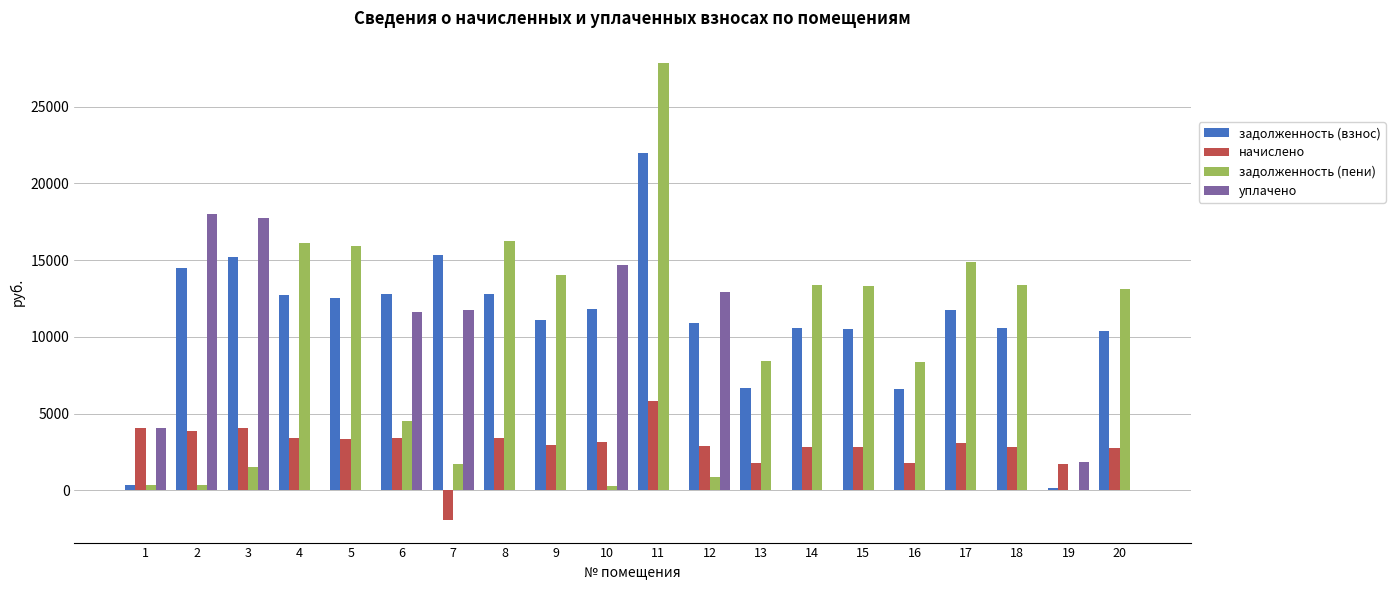

Between 8 and 11, which series saw the biggest shift?

задолженность (пени)